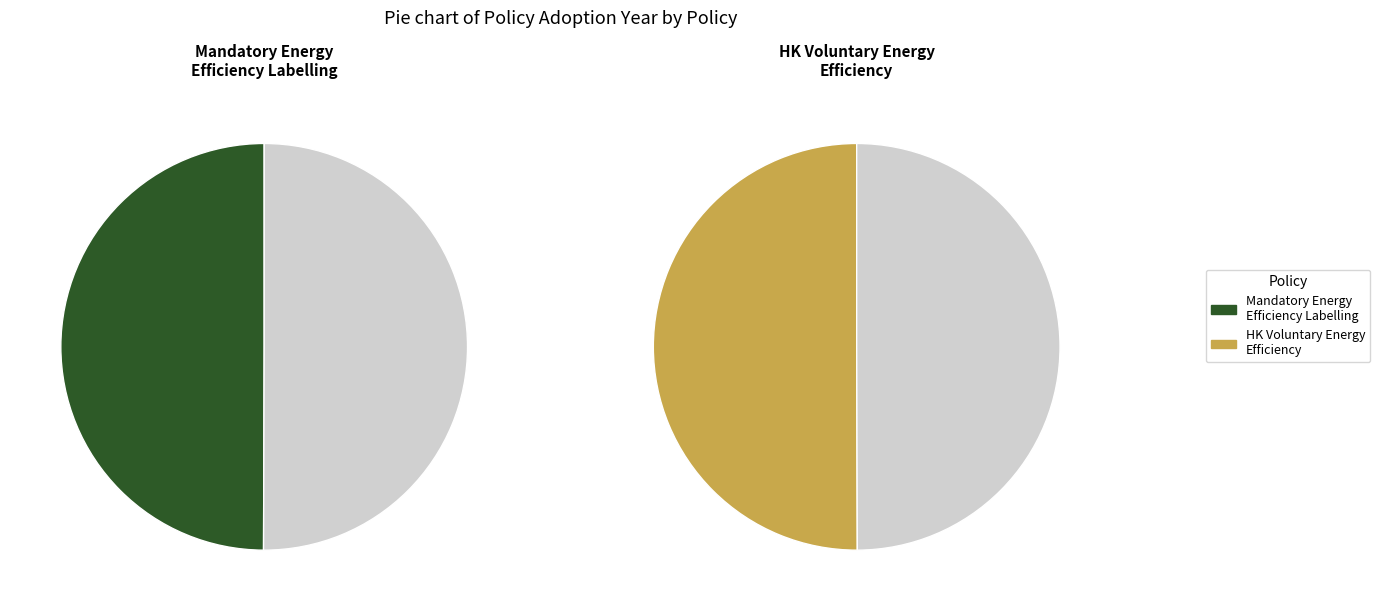

To the nearest percent, what is the combined percentage of Mandatory Energy Efficiency Labelling and The Hong Kong Voluntary Energy Efficiency?

100%